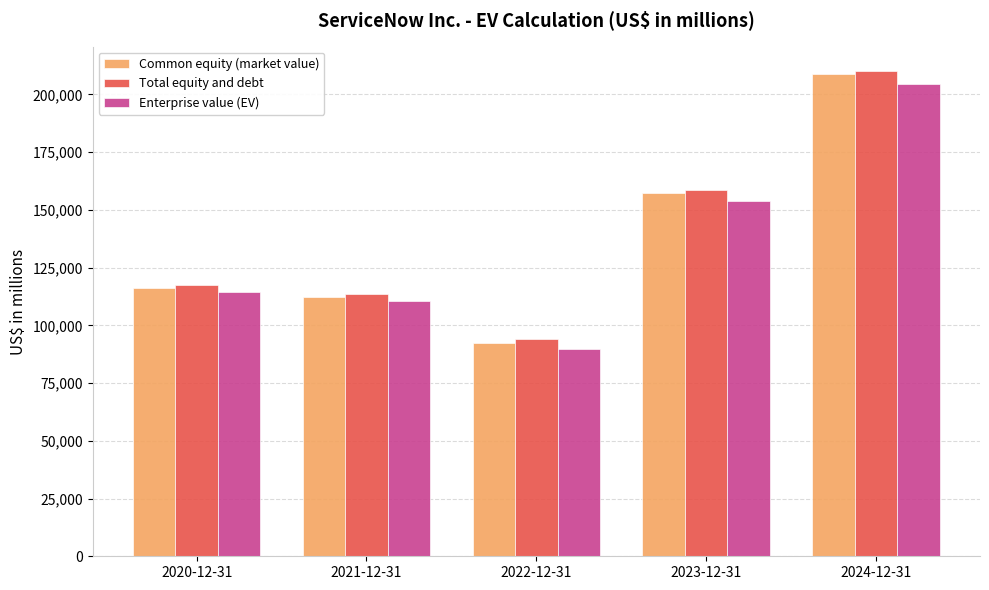

Is it true that Common equity (market value) equals 245680 at 2023-12-31?

False